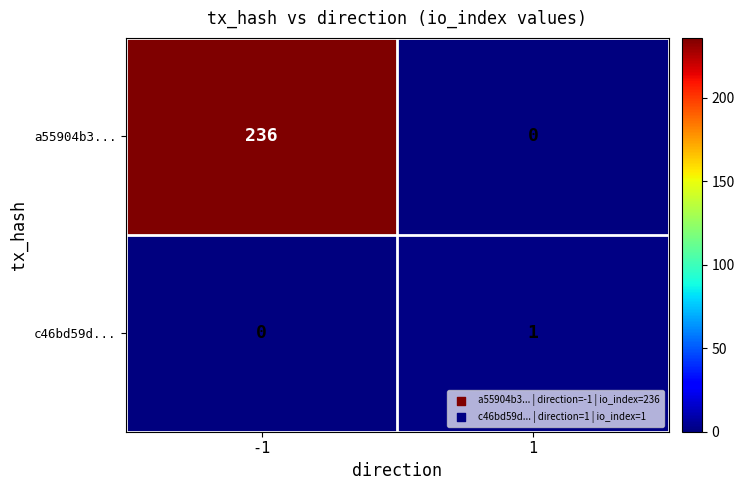

True or false: a55904b3... has a value of 236 at -1.

True